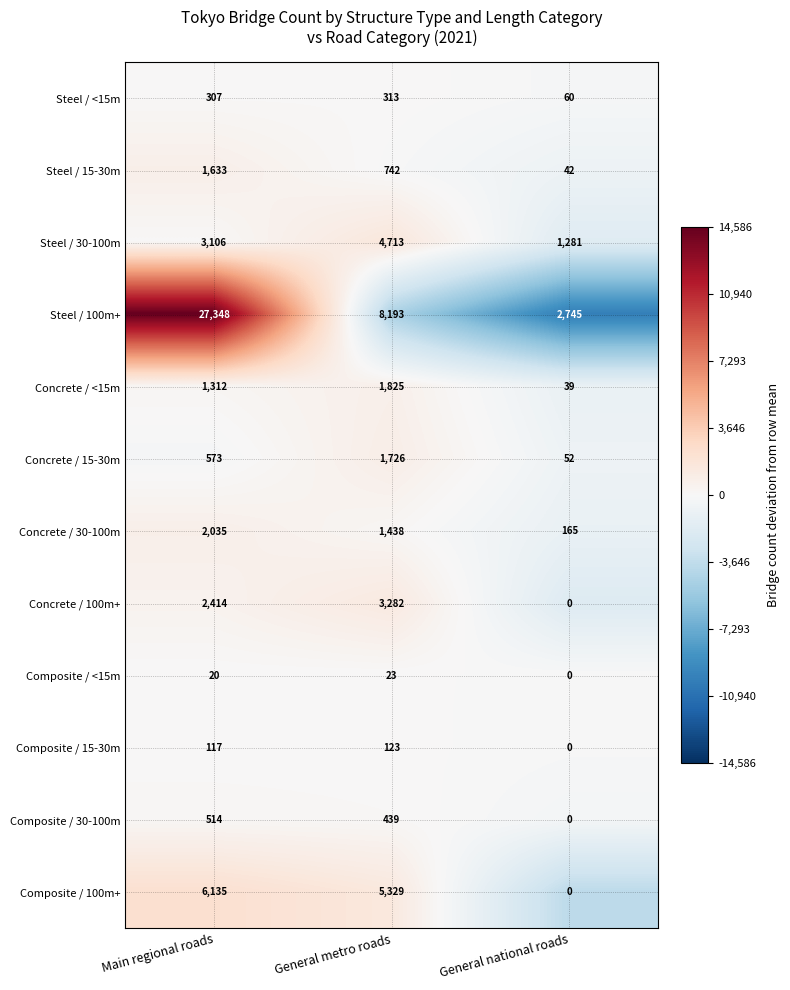

At which category is the sum across all series the highest?

Main regional roads